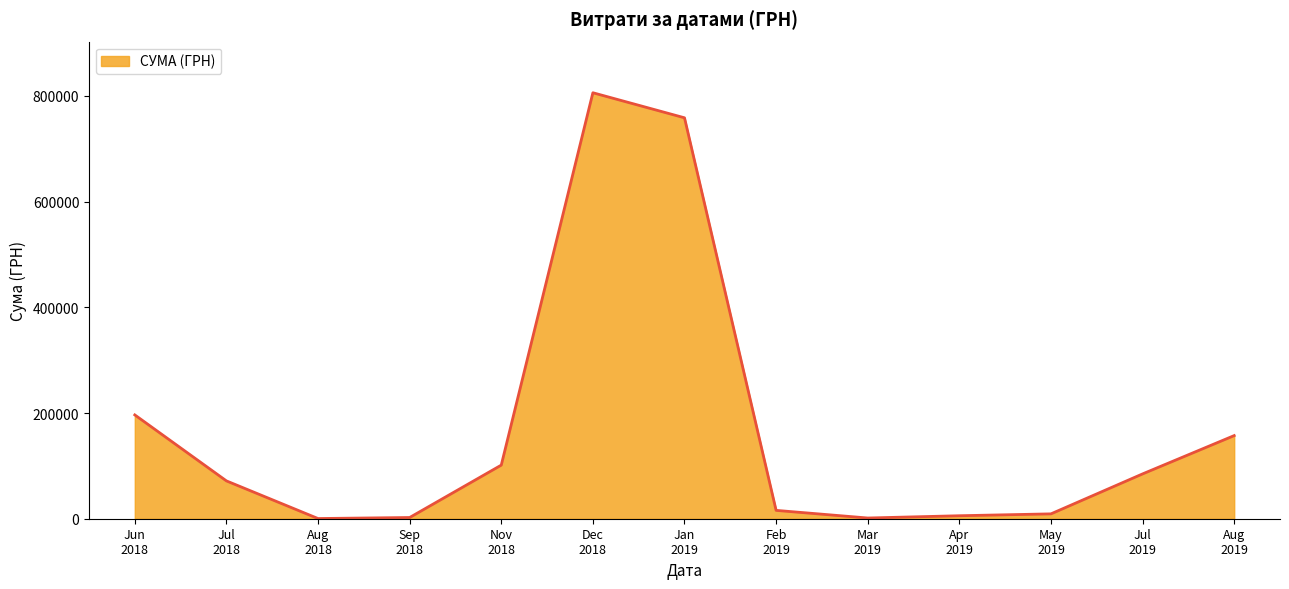

Where is the first local maximum?

Dec
2018